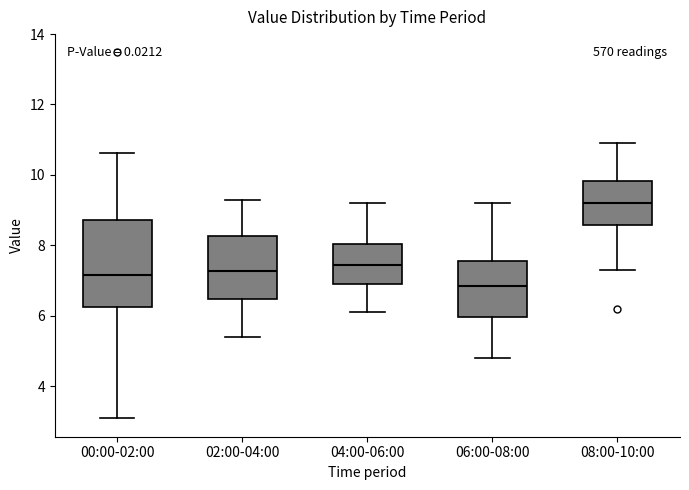

Which box has the highest median line?

08:00-10:00